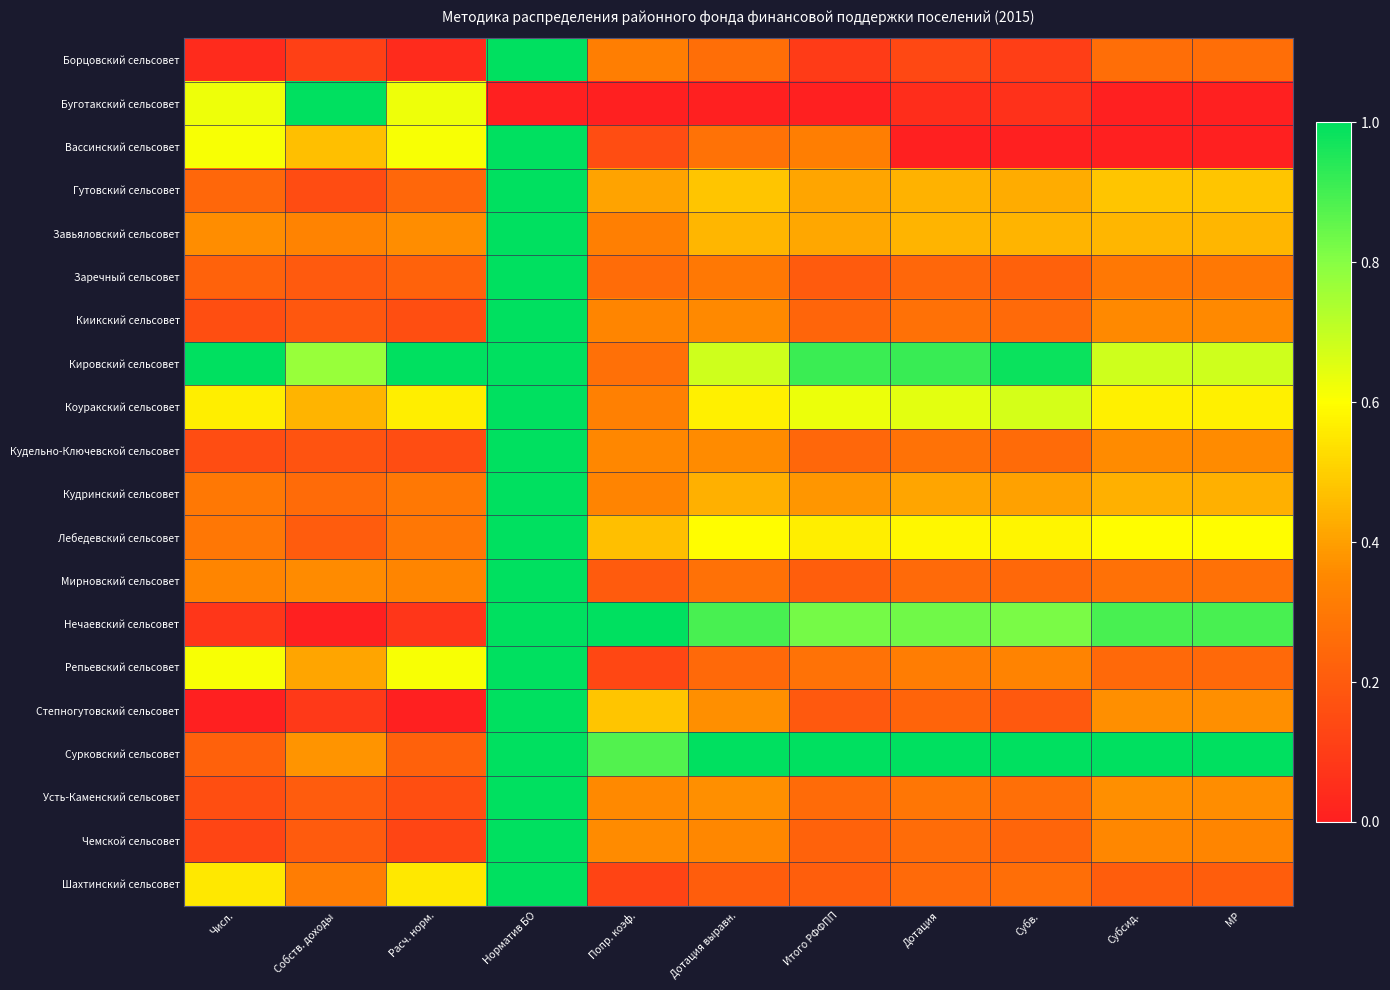

Rank the series by their maximum value, from lowest to highest.

Борцовский сельсовет, Буготакский сельсовет, Вассинский сельсовет, Гутовский сельсовет, Завьяловский сельсовет, Заречный сельсовет, Киикский сельсовет, Кировский сельсовет, Коуракский сельсовет, Кудельно-Ключевской сельсовет, Кудринский сельсовет, Лебедевский сельсовет, Мирновский сельсовет, Нечаевский сельсовет, Репьевский сельсовет, Степногутовский сельсовет, Сурковский сельсовет, Усть-Каменский сельсовет, Чемской сельсовет, Шахтинский сельсовет